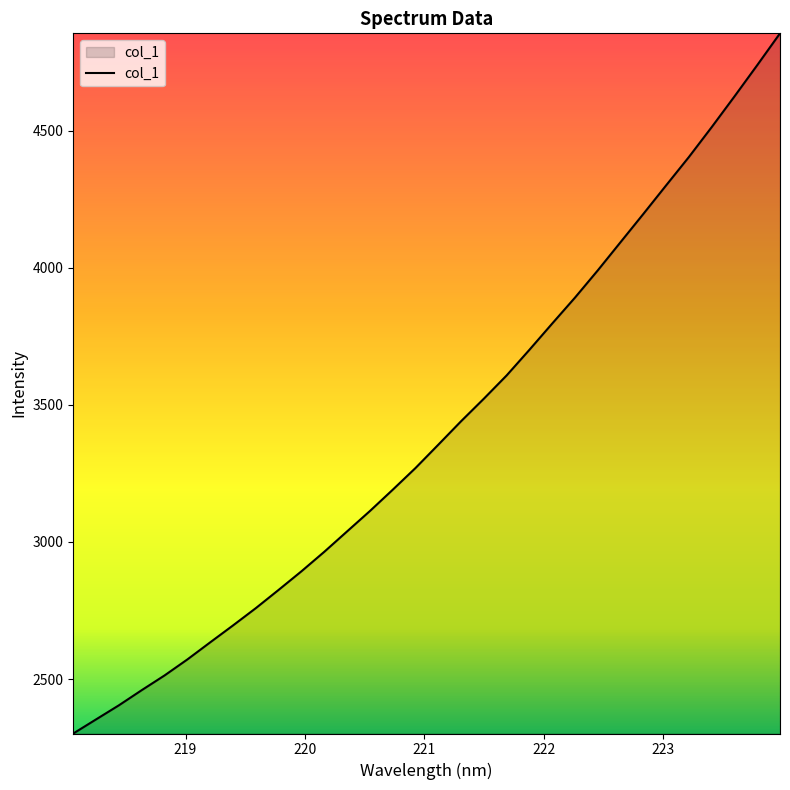

What is the greatest value displayed?

4855.3